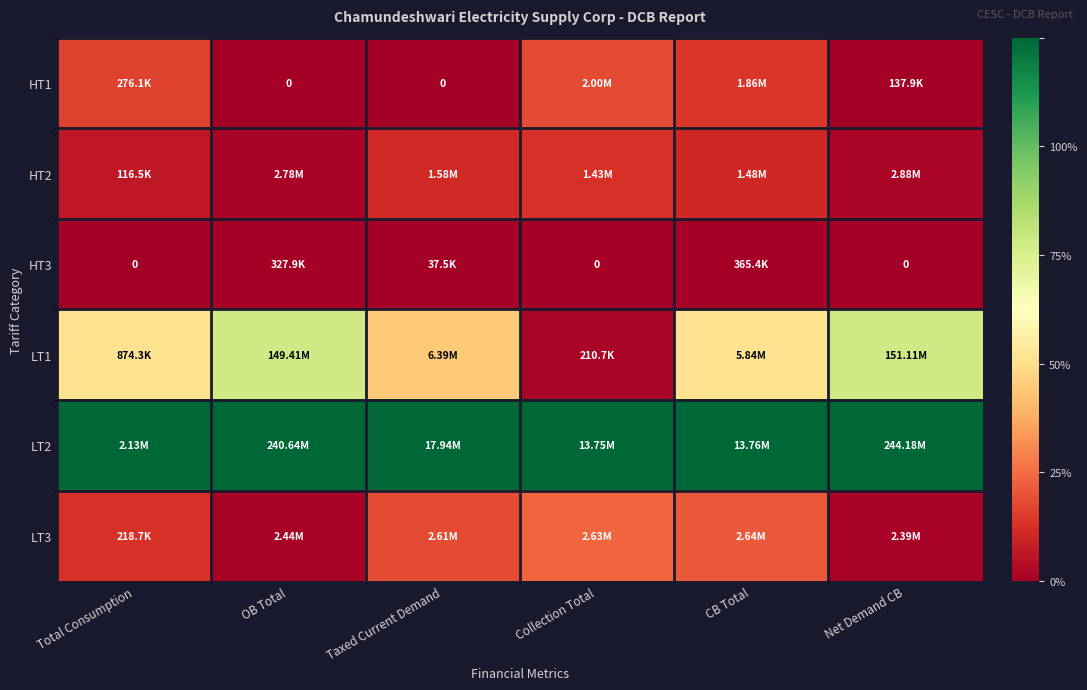

Is it true that HT3 equals 0.0 at Collection Total?

True